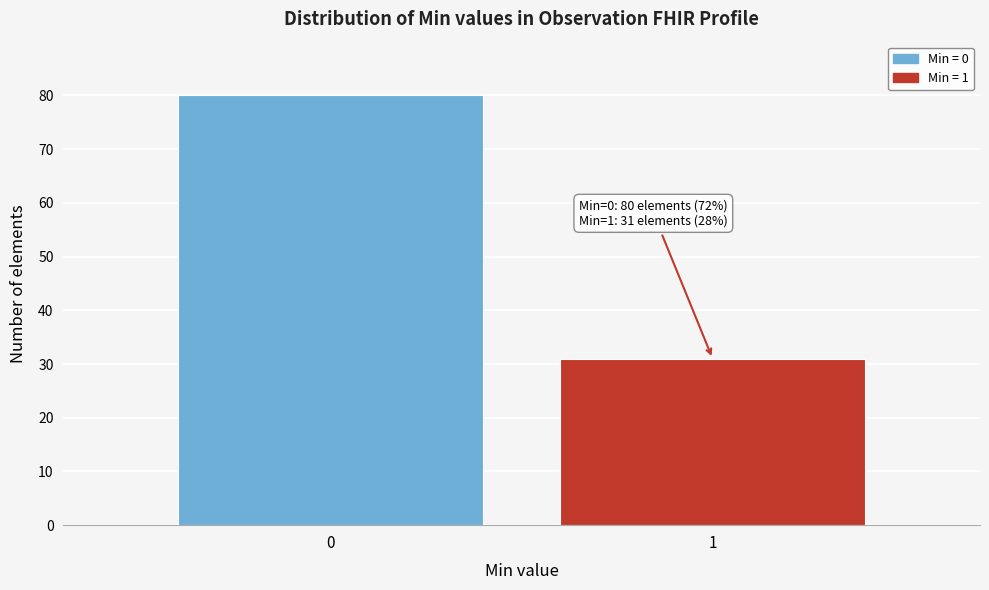

Reading right to left, extract all data points from this chart.

31	80